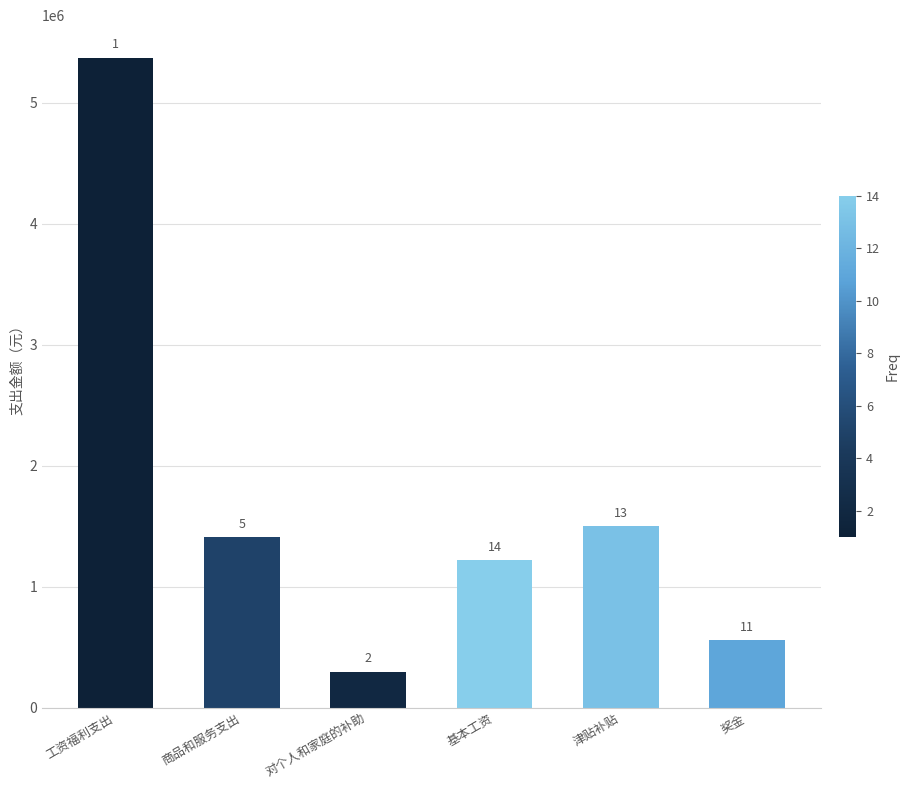

What is the label of the 2nd bar from the right?

津贴补贴